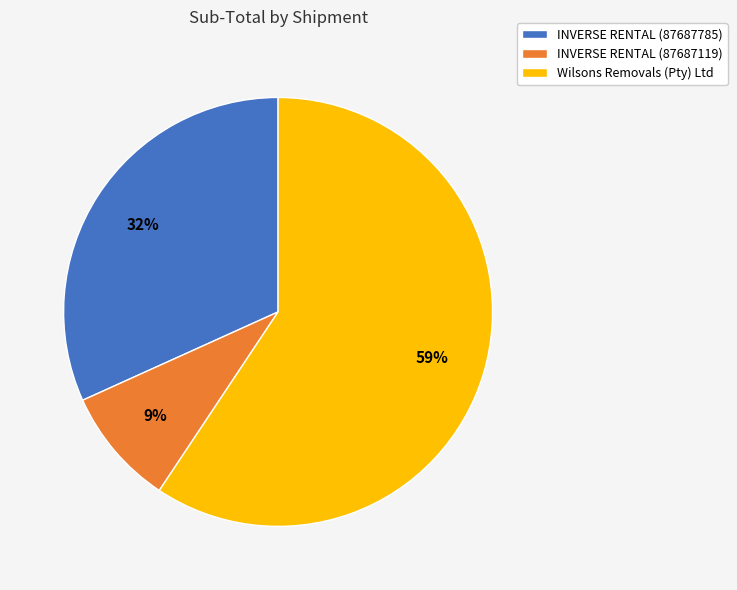

To the nearest percent, what is the average slice percentage?

33%